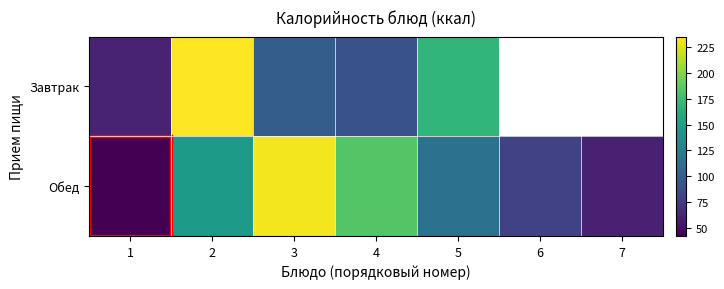

The Обед series shows 19.9 at 1. True or false?

False